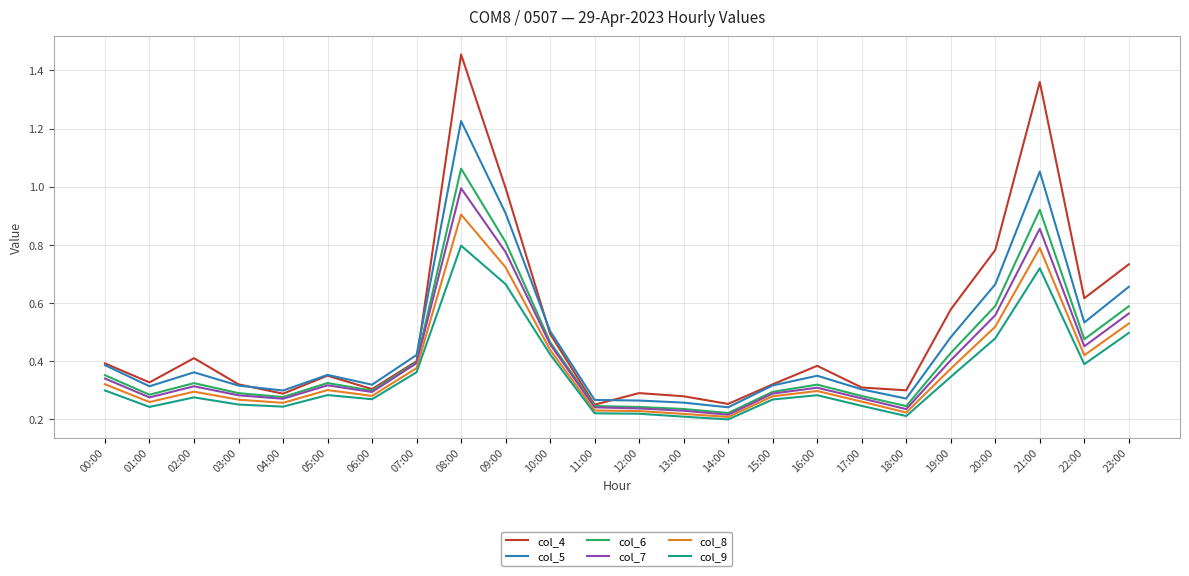

The col_9 series shows 0.1 at 17:00. True or false?

False